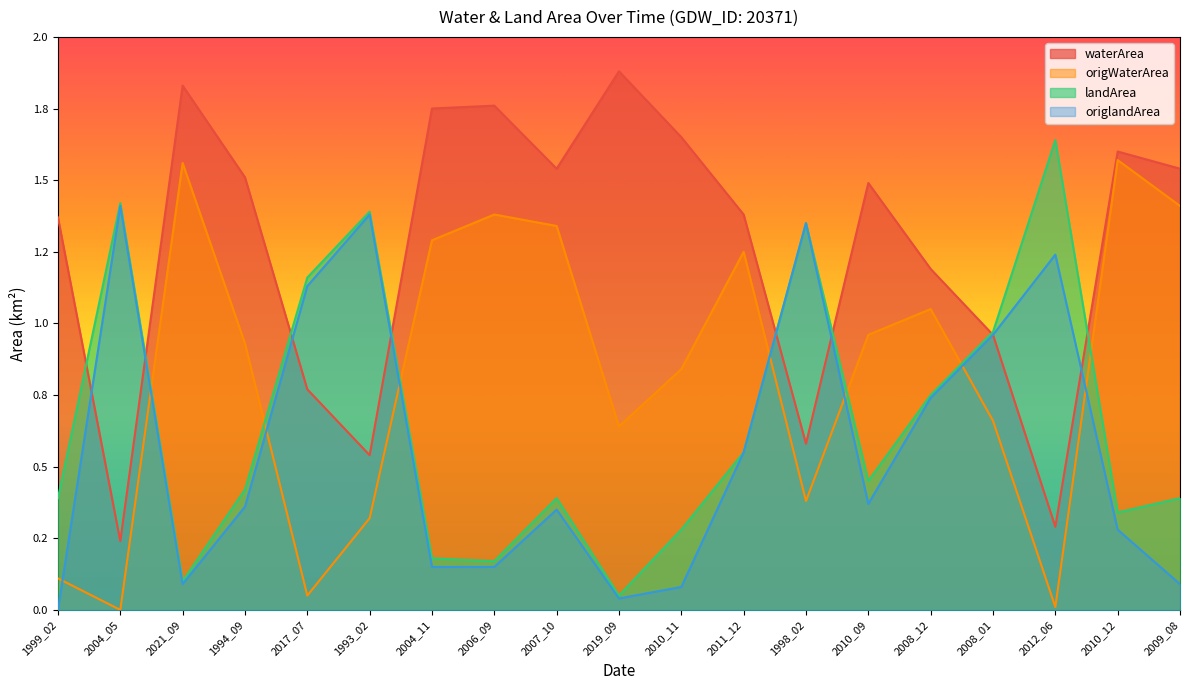

Which category has the highest value in the origlandArea series?

2004_05